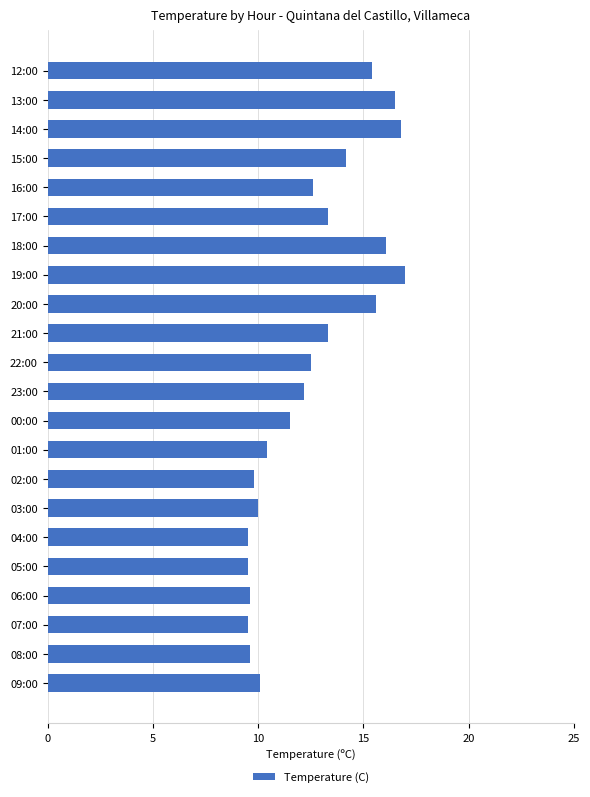

What is the ratio of the value at 16:00 to the value at 02:00?

1.3